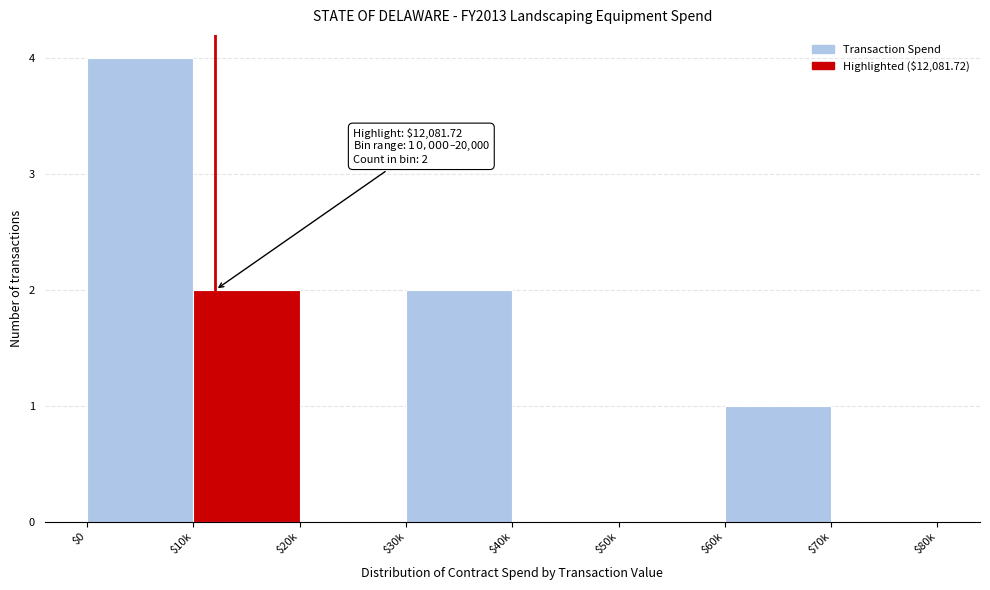

What is the sum of all values?

9